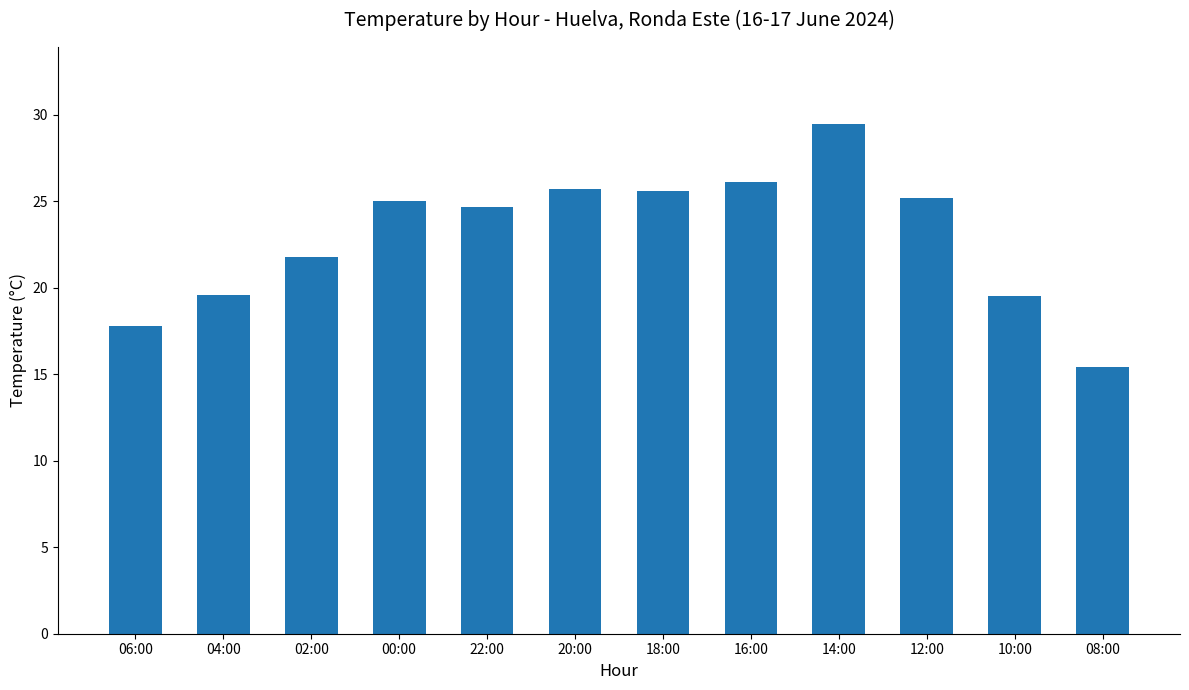

True or false: the data shows 15.4 at 08:00.

True